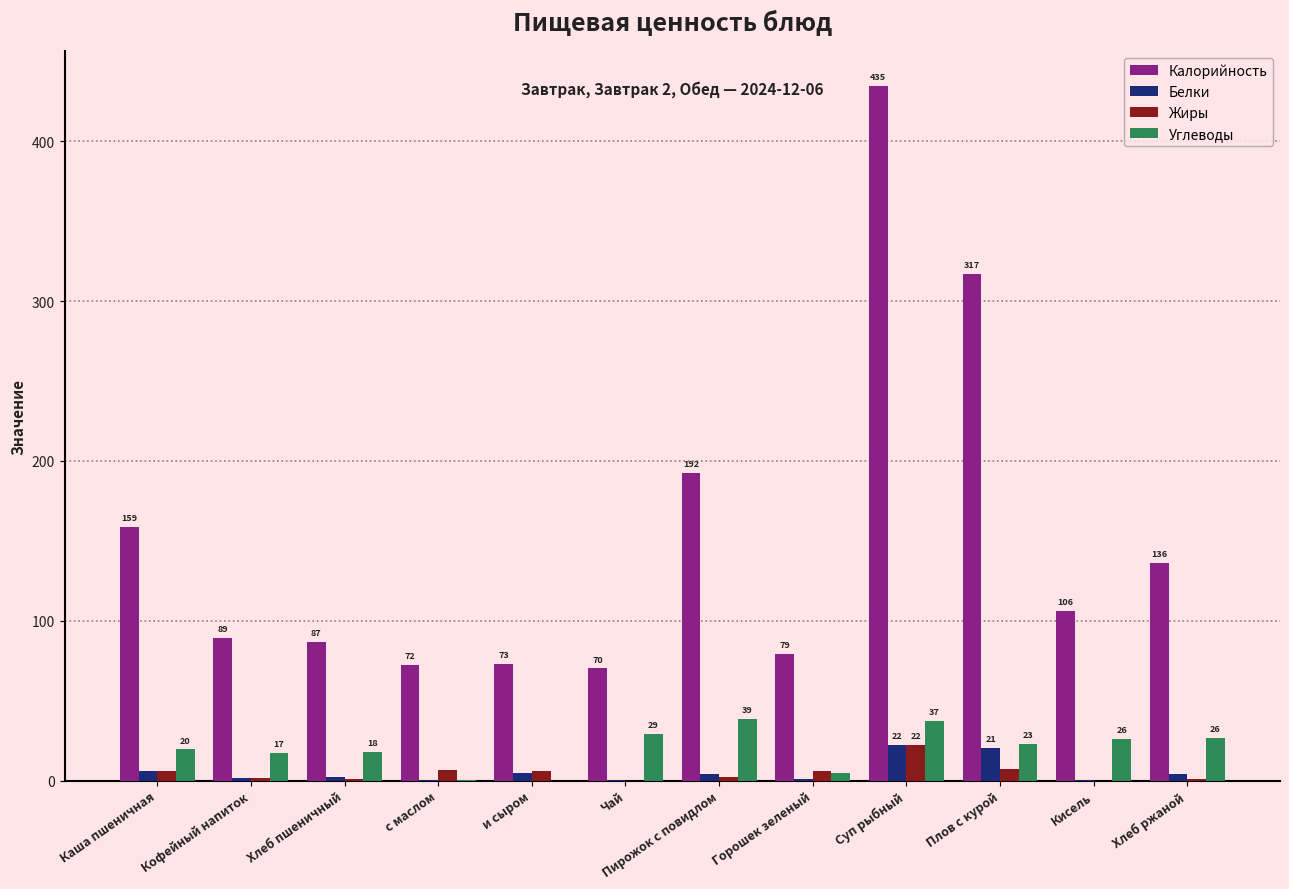

The Жиры series shows 22.1 at Суп рыбный. True or false?

True